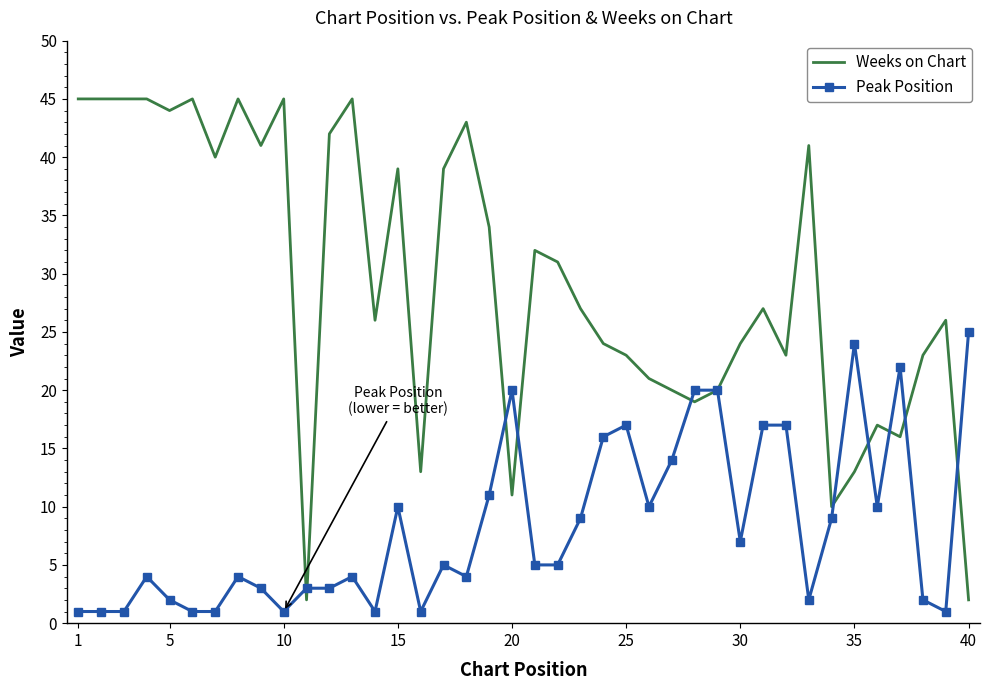

How many distinct data groups are displayed?

2